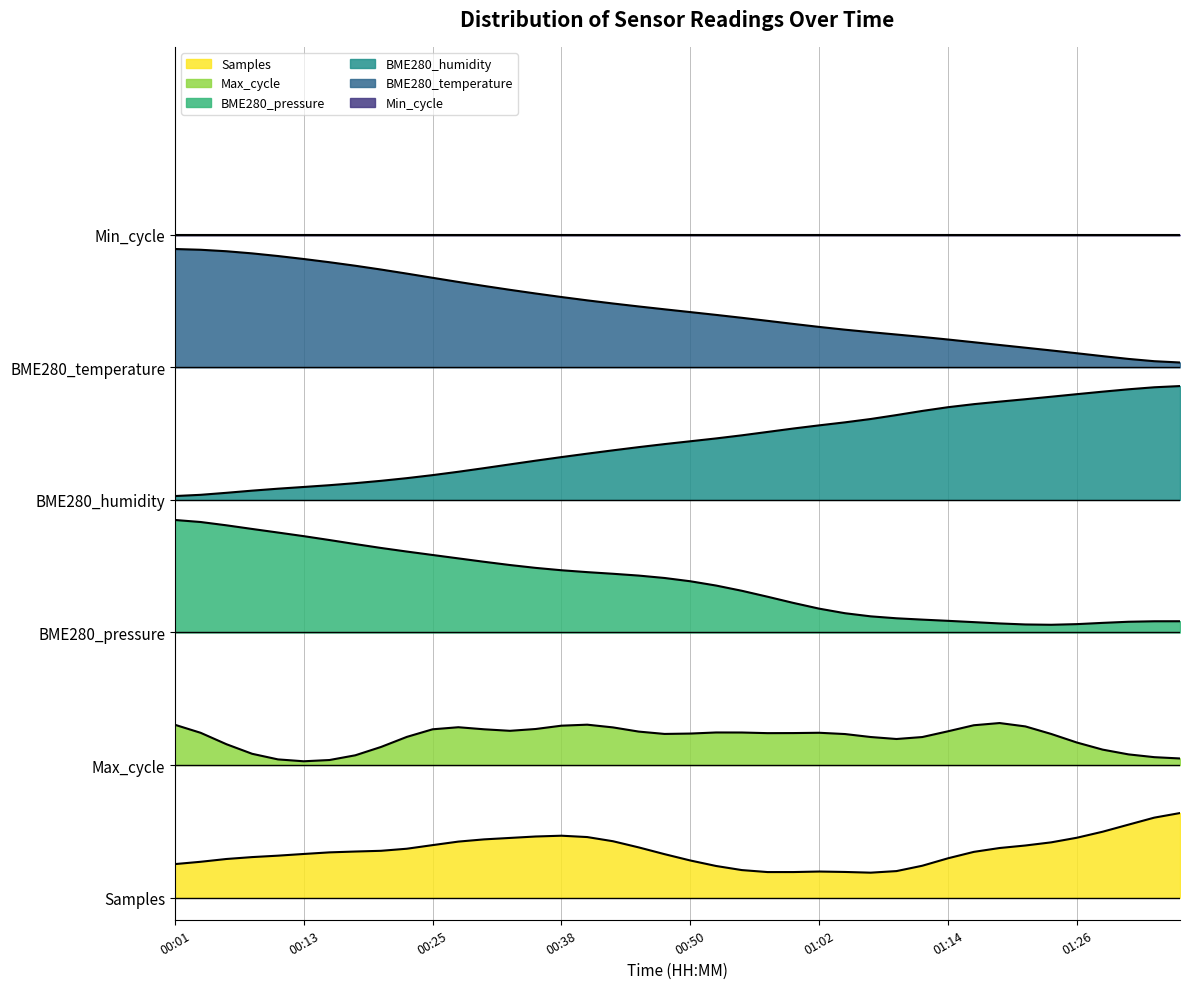

List the labels in order of BME280_temperature value, smallest first.

01:36, 01:33, 01:31, 01:28, 01:26, 01:24, 01:21, 01:19, 01:16, 01:14, 01:11, 01:09, 01:07, 01:04, 01:02, 00:59, 00:57, 00:55, 00:52, 00:50, 00:47, 00:45, 00:42, 00:40, 00:38, 00:35, 00:33, 00:30, 00:28, 00:25, 00:23, 00:21, 00:18, 00:16, 00:13, 00:11, 00:08, 00:06, 00:03, 00:01